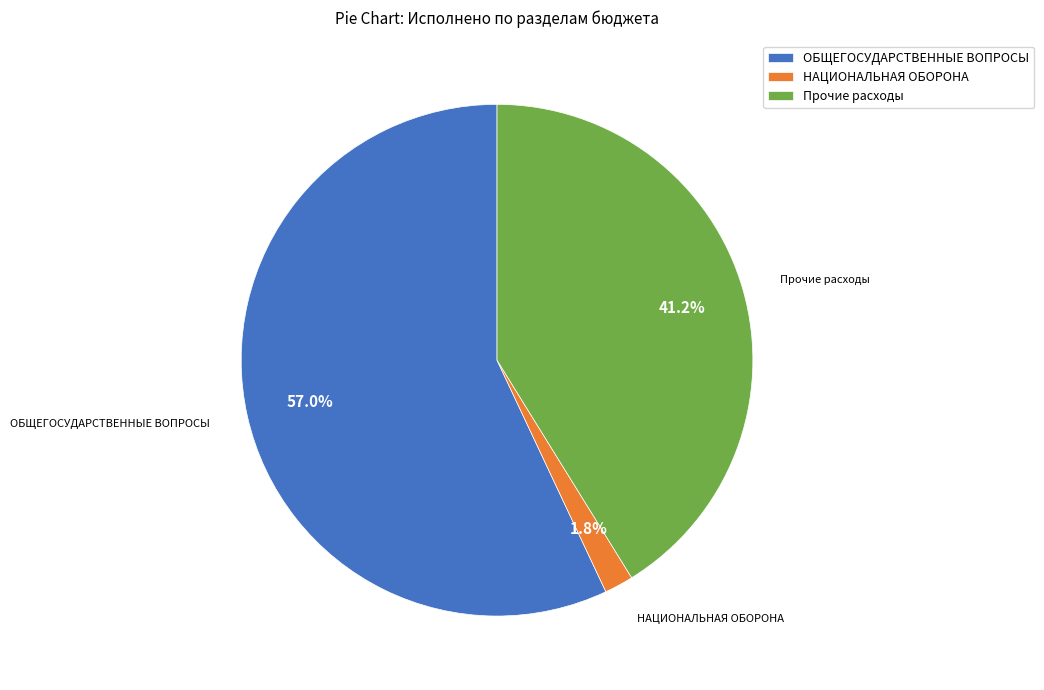

What is the smallest slice in the pie chart?

НАЦИОНАЛЬНАЯ ОБОРОНА